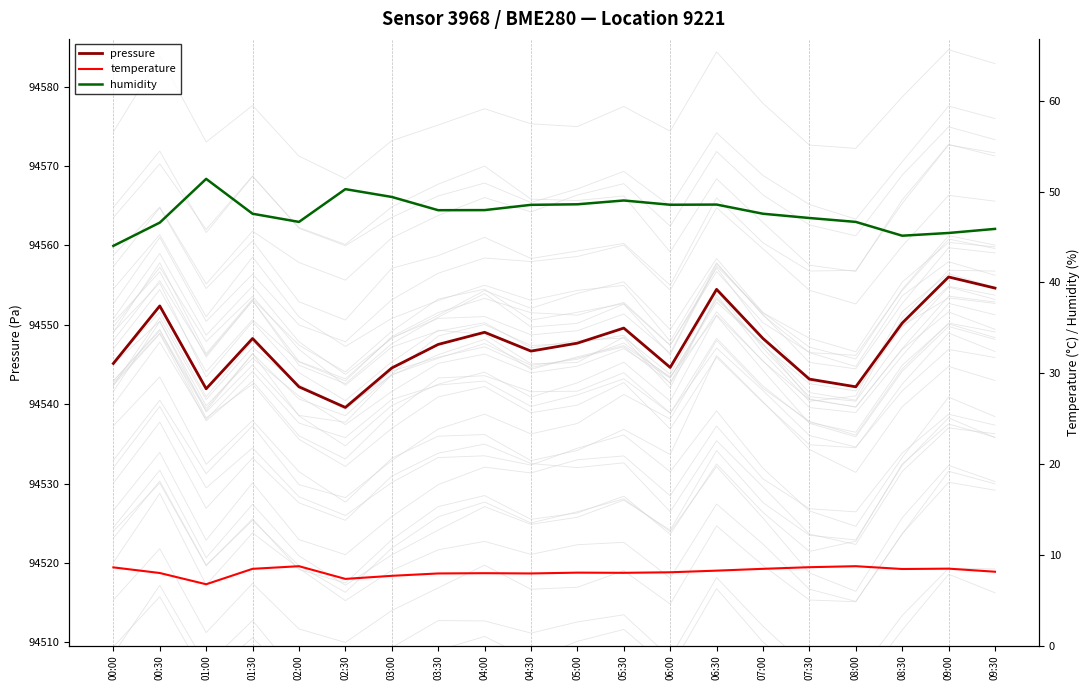

How many values in the humidity series exceed 47?

13